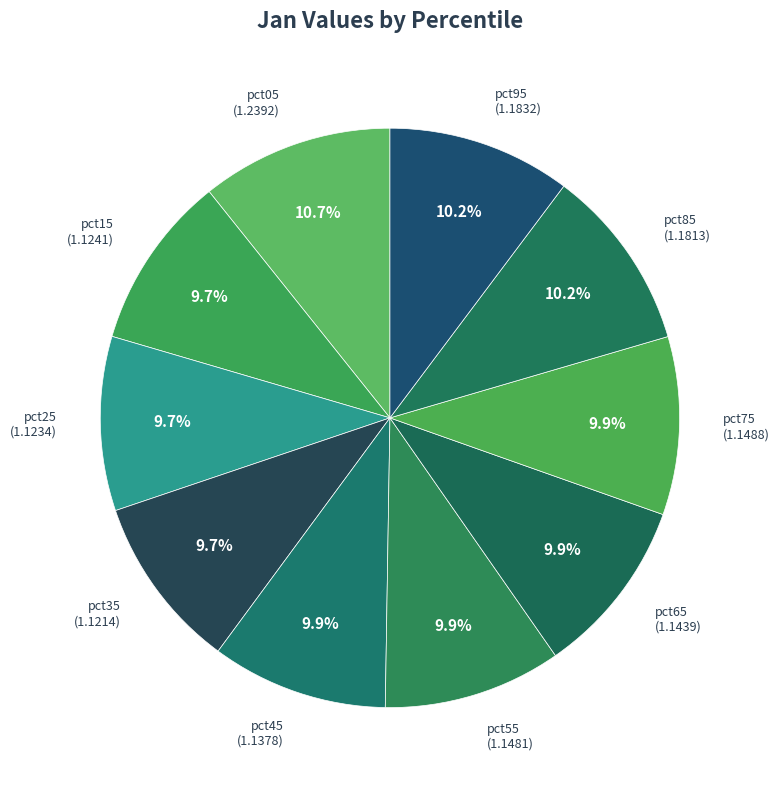

What portion of the pie excludes pct05?

89.3%